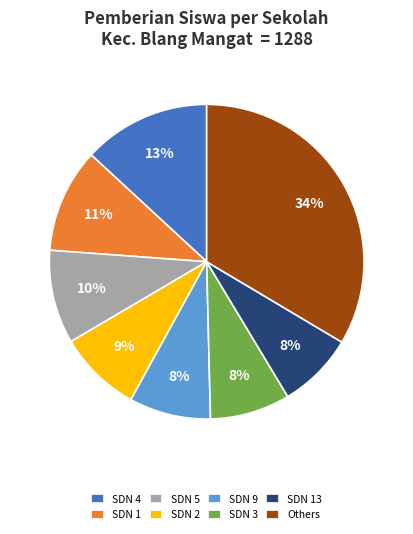

Count the number of slices in the pie.

8